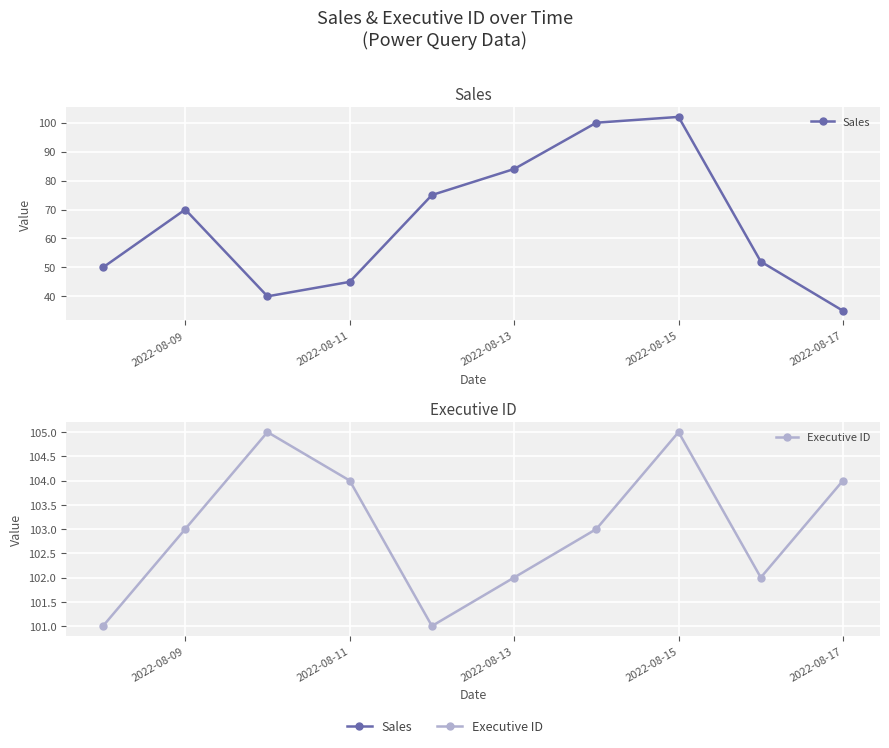

Which series changed the most between 2022-08-11 and 2022-08-13?

Sales